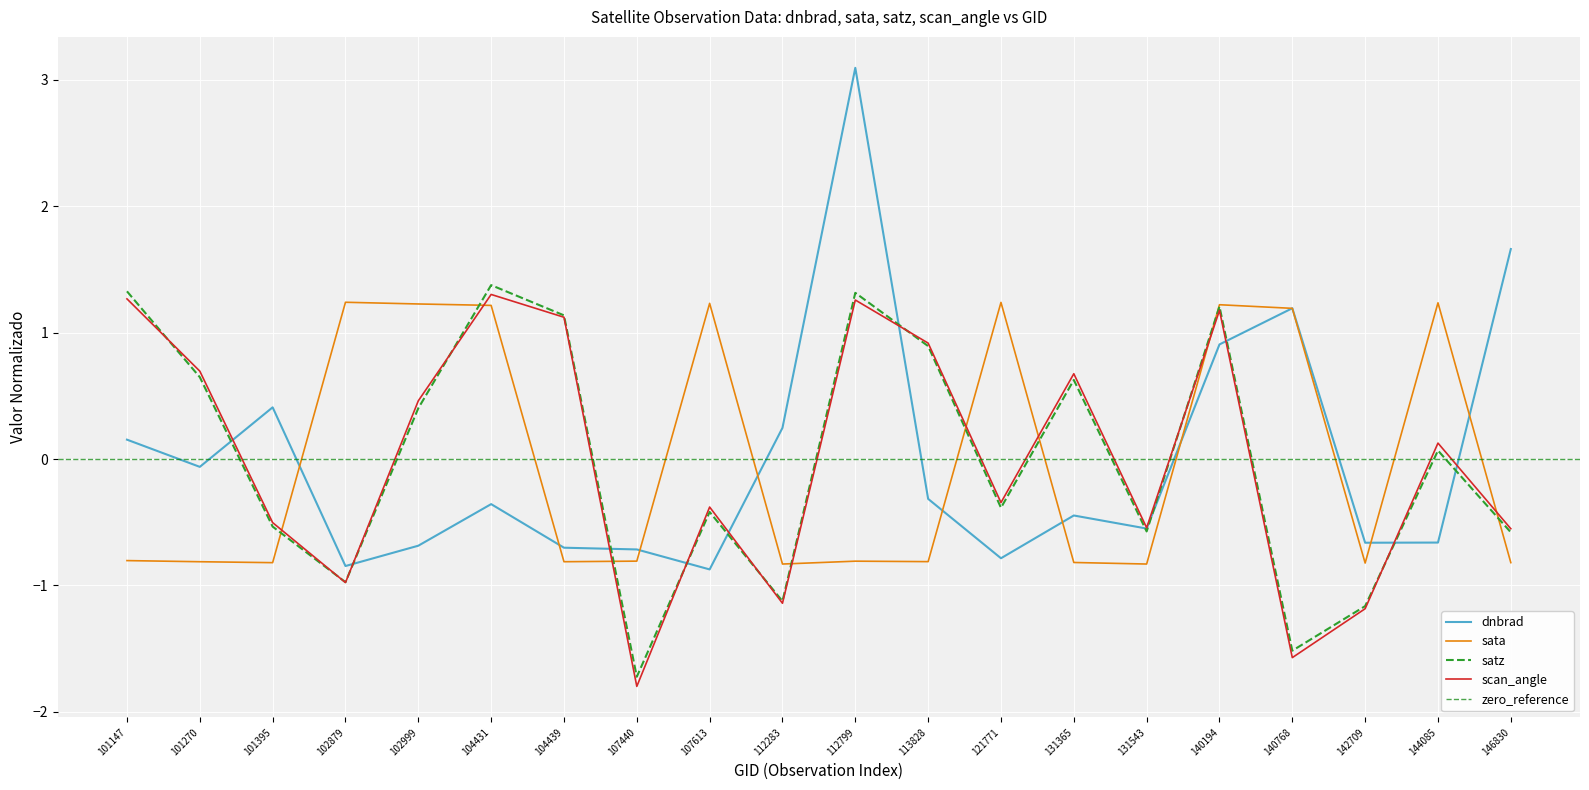

At how many categories does at least one series exceed 1?

12